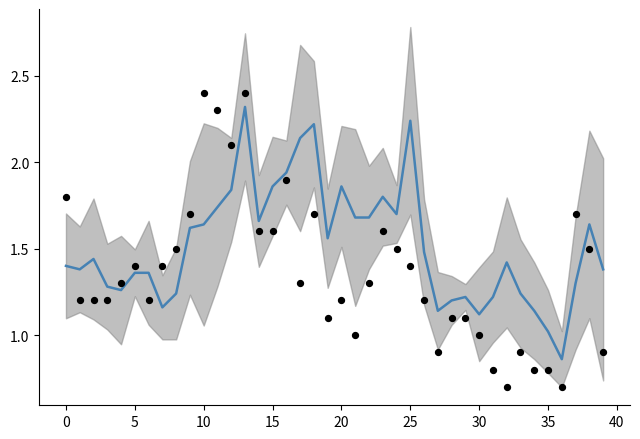

What is the total value across all series at 19?

2.7